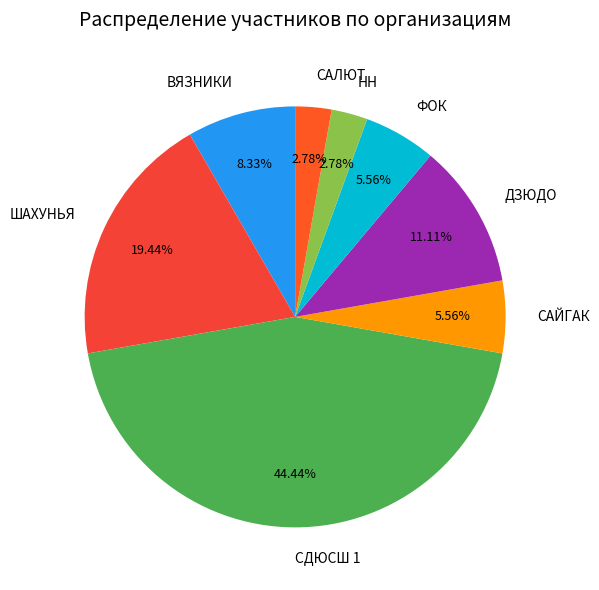

To the nearest percent, what portion does СДЮСШ 1 represent?

44%